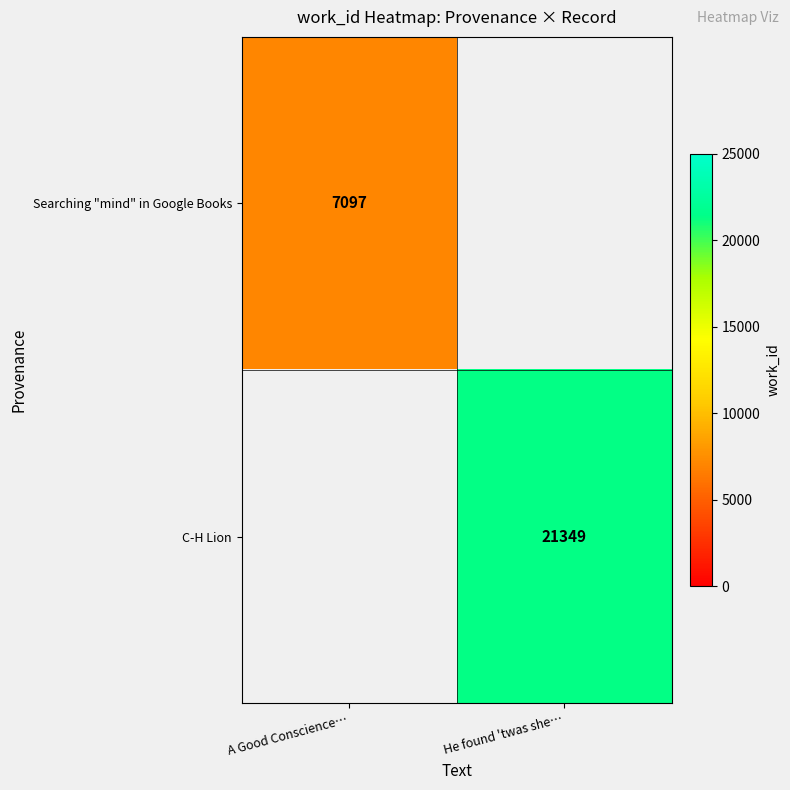

True or false: C-H Lion has a value of 37197 at He found 'twas she….

False